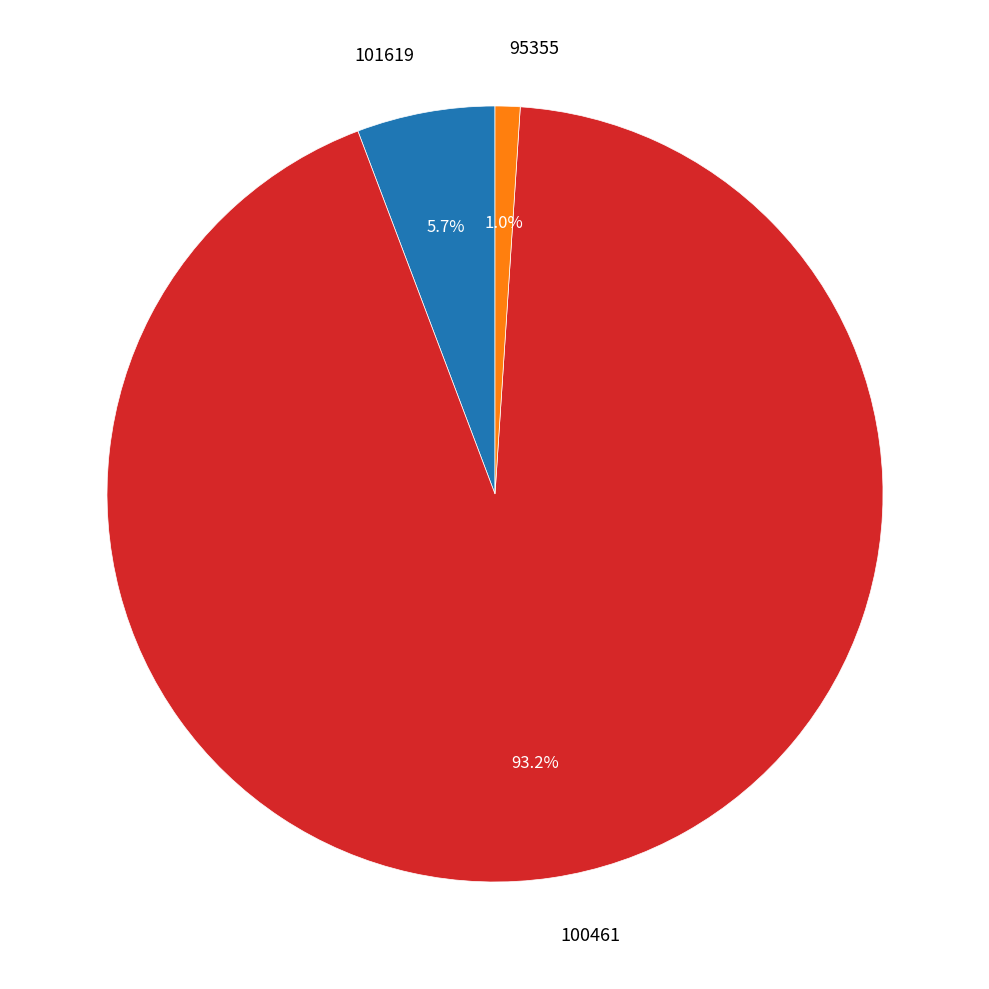

How many slices are in this pie chart?

3